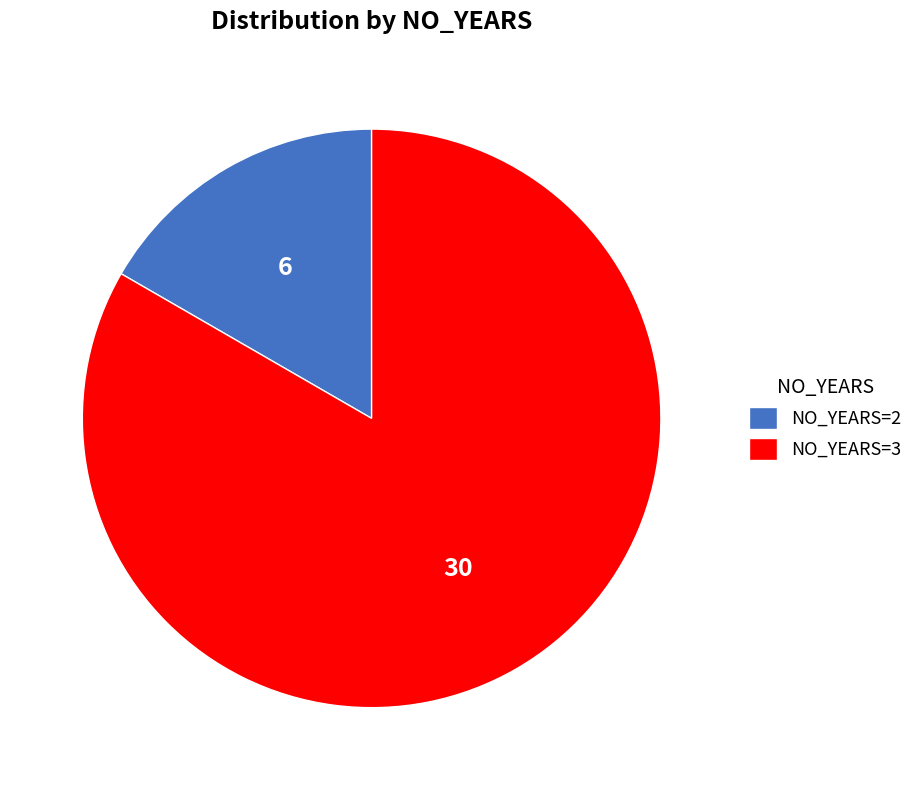

Between NO_YEARS=3 and NO_YEARS=2, which is larger?

NO_YEARS=3